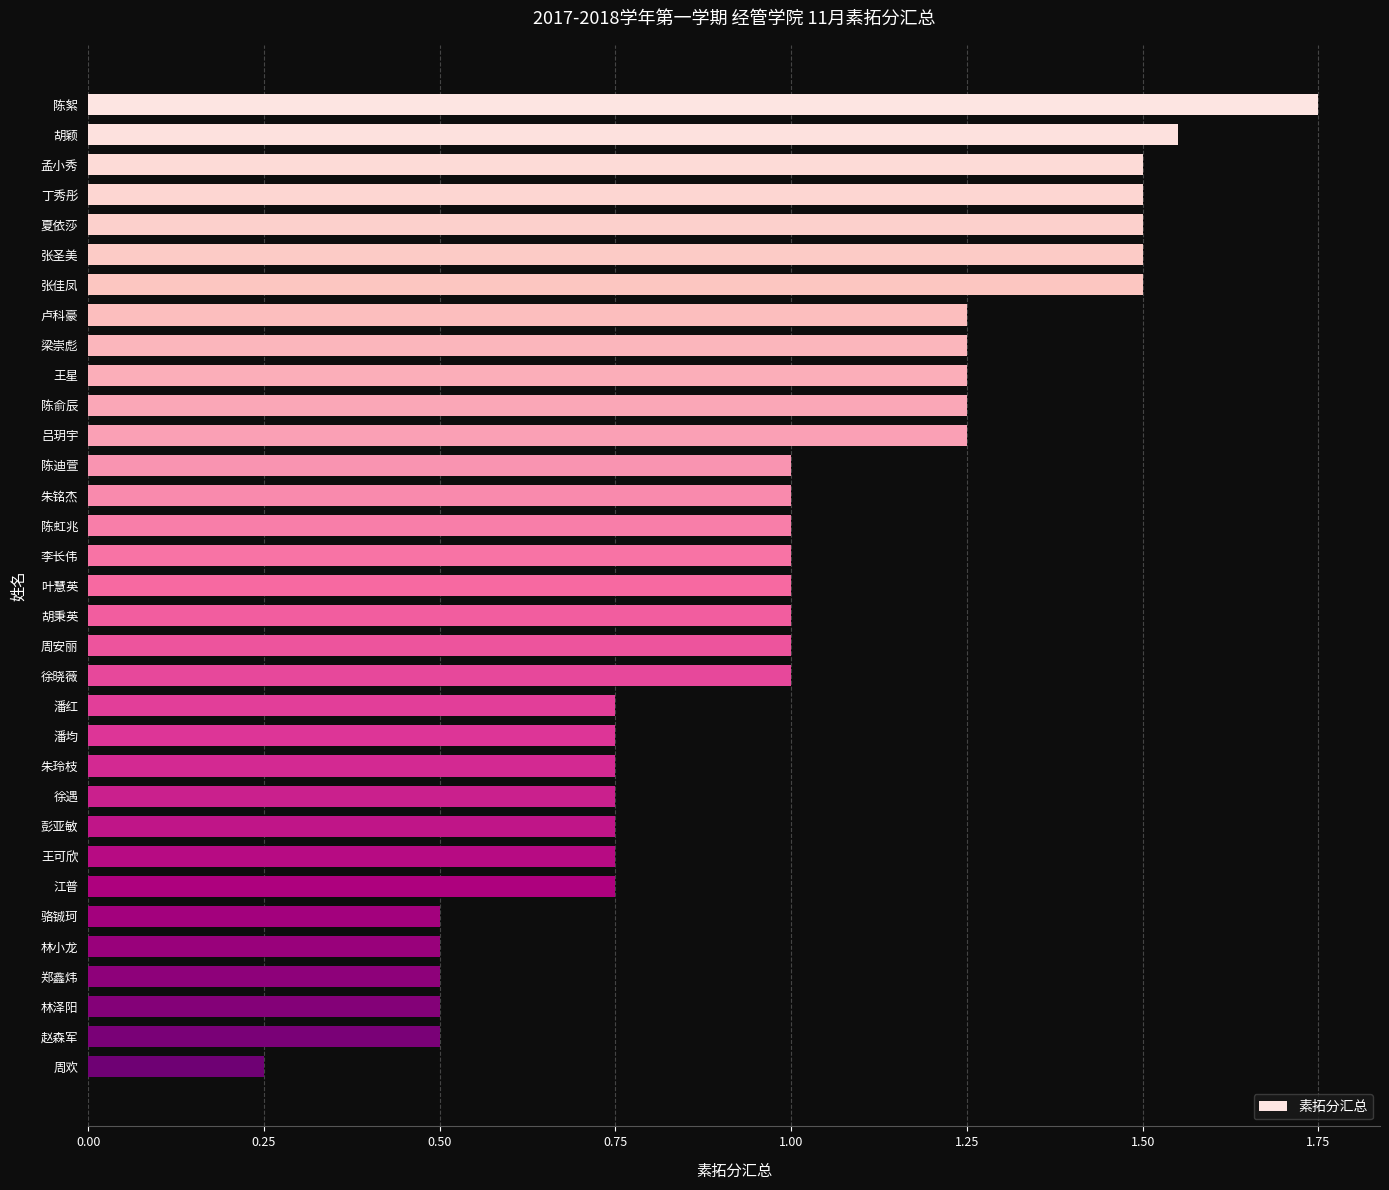

The value at 赵森军 is 0.5. True or false?

True